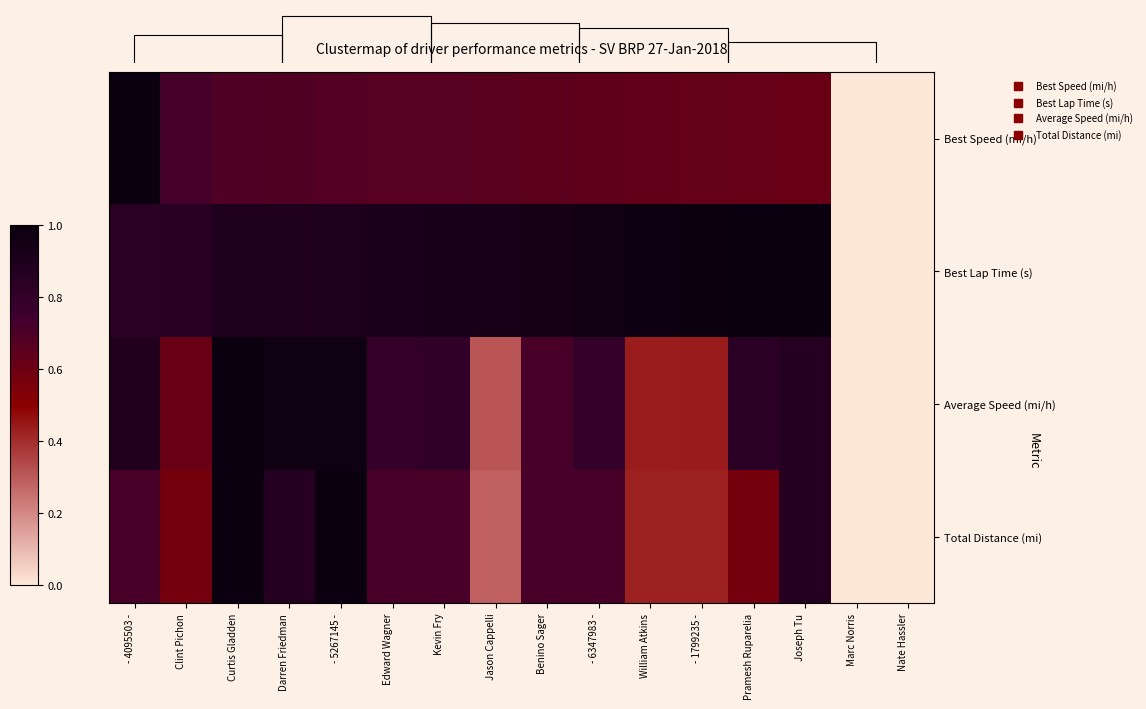

At which category is the sum across all series the highest?

Curtis Gladden